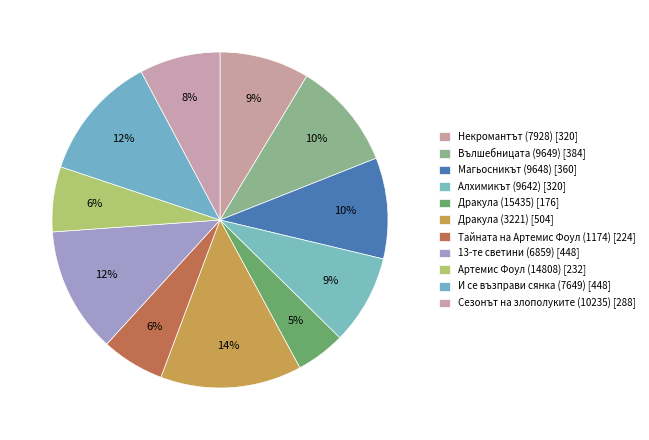

To the nearest percent, what is the average slice percentage?

9%